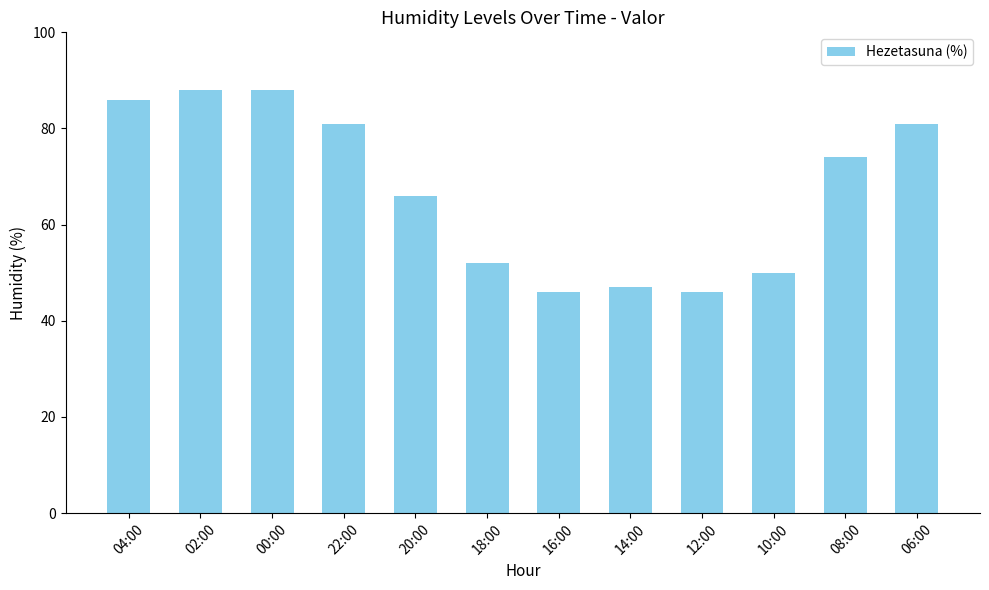

What is the difference between the second highest and minimum values?

42